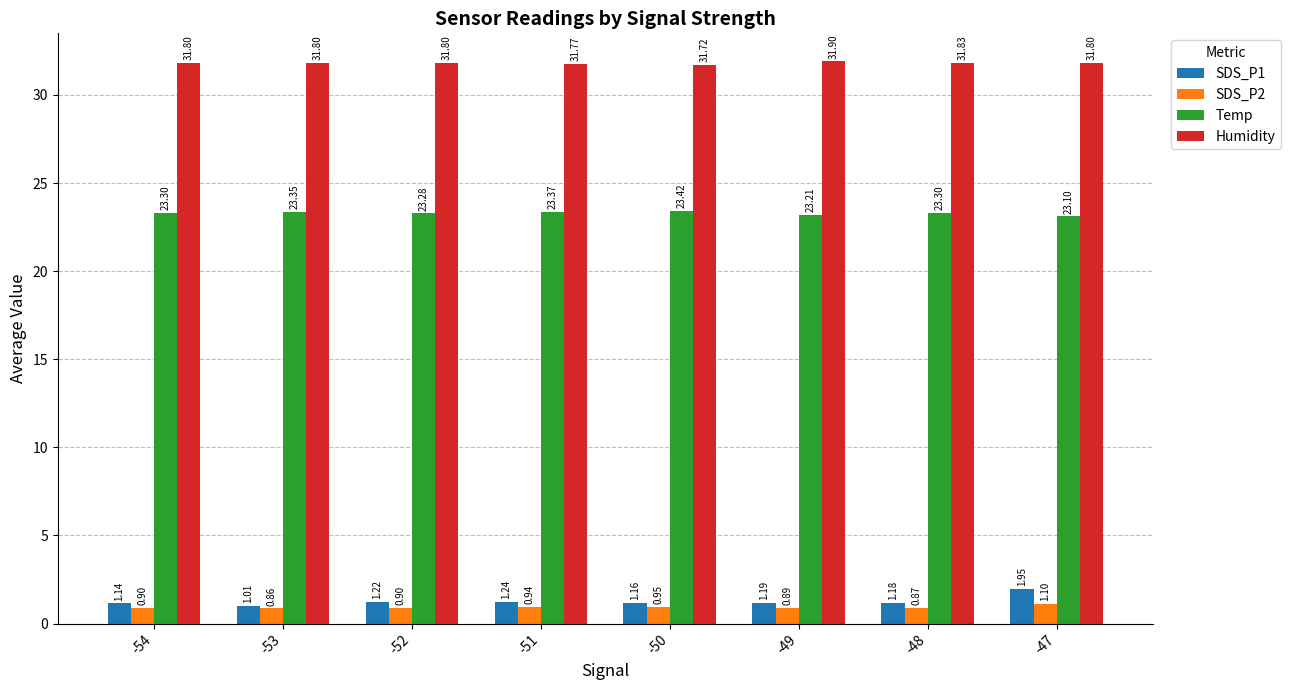

How many data points does each series have?

8